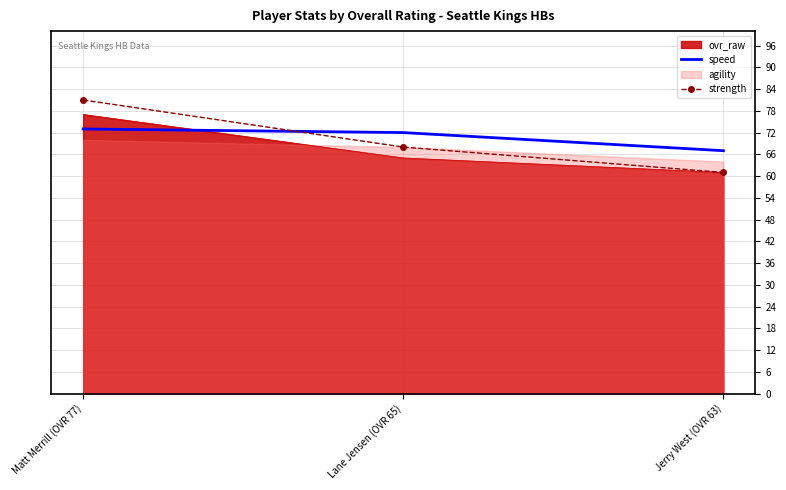

What is the total value across all series at Lane Jensen (OVR 65)?

140